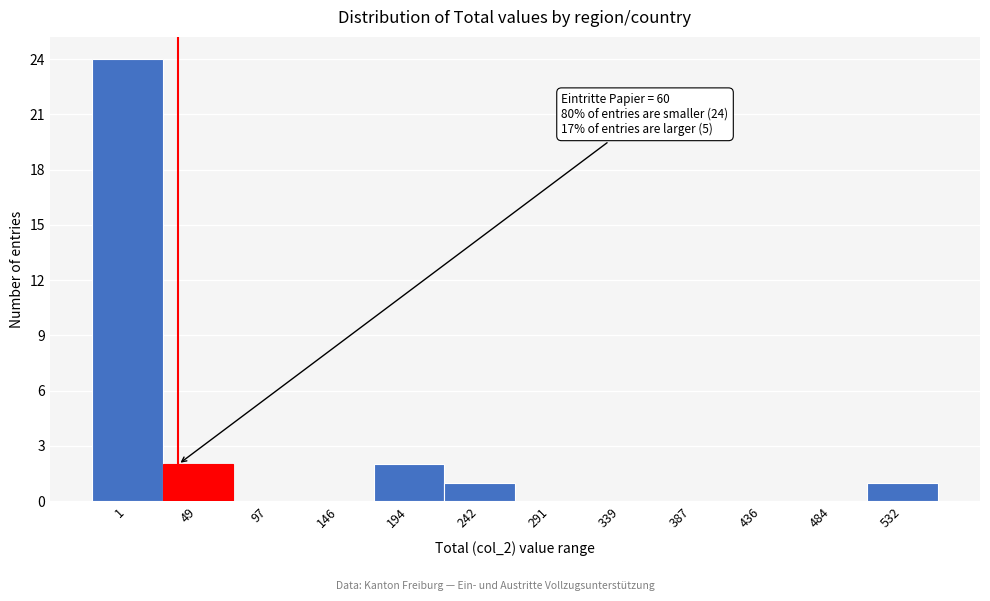

Reading left to right, list all the values displayed in this chart.

1=24	49=2	97=0	146=0	194=2	242=1	291=0	339=0	387=0	436=0	484=0	532=1